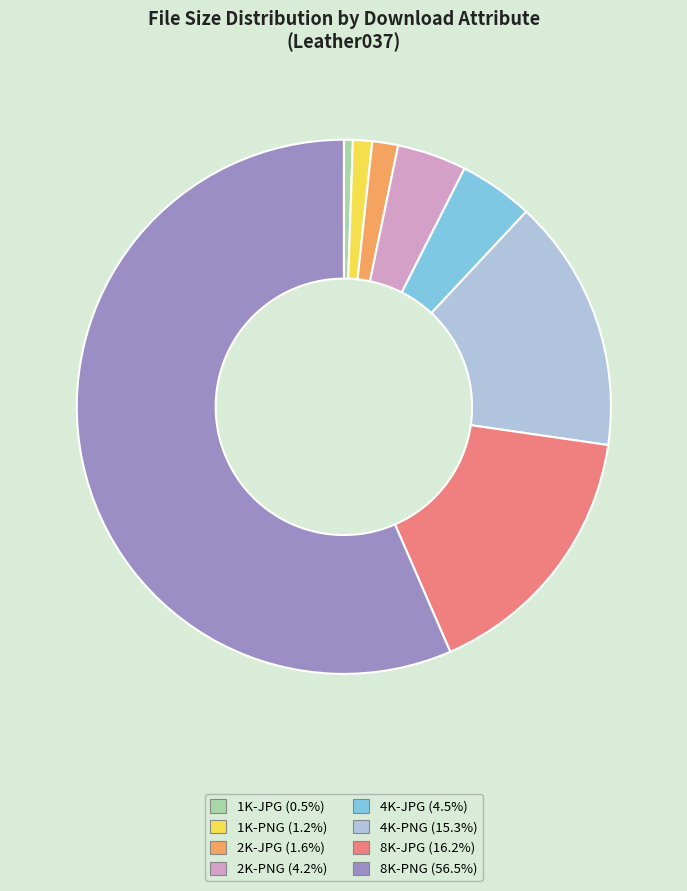

Does 8K-PNG (56.5%) account for over 50% of the chart?

Yes